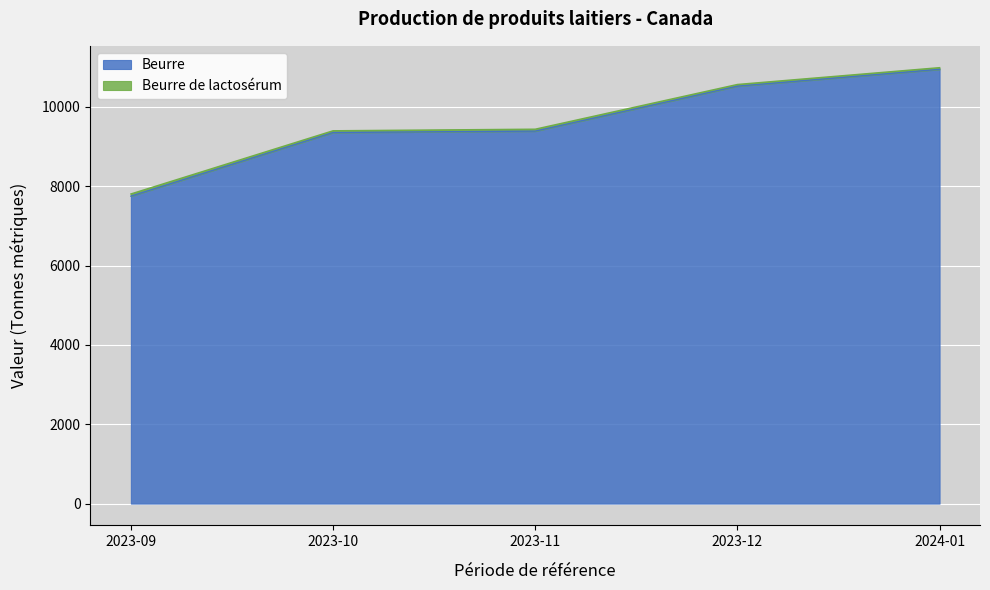

Which category has the lowest value across all series?

2023-09